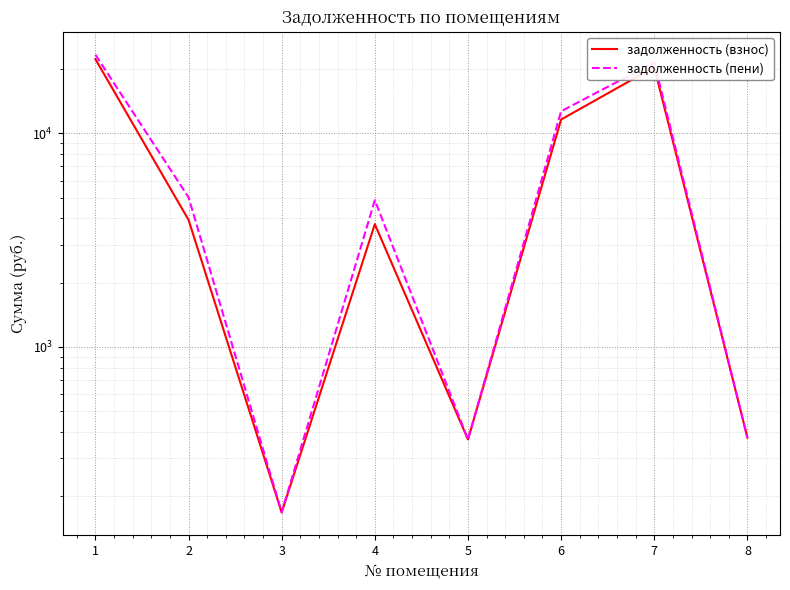

Reading right to left, transcribe all the data shown in this chart.

задолженность (взнос): 8=375.8	7=20427.2	6=11619.0	5=368.2	4=3756.8	3=167.5	2=3935.3	1=22287.1
задолженность (пени): 8=375.8	7=21509.0	6=12706.5	5=368.2	4=4864.3	3=167.8	2=5020.1	1=23374.9